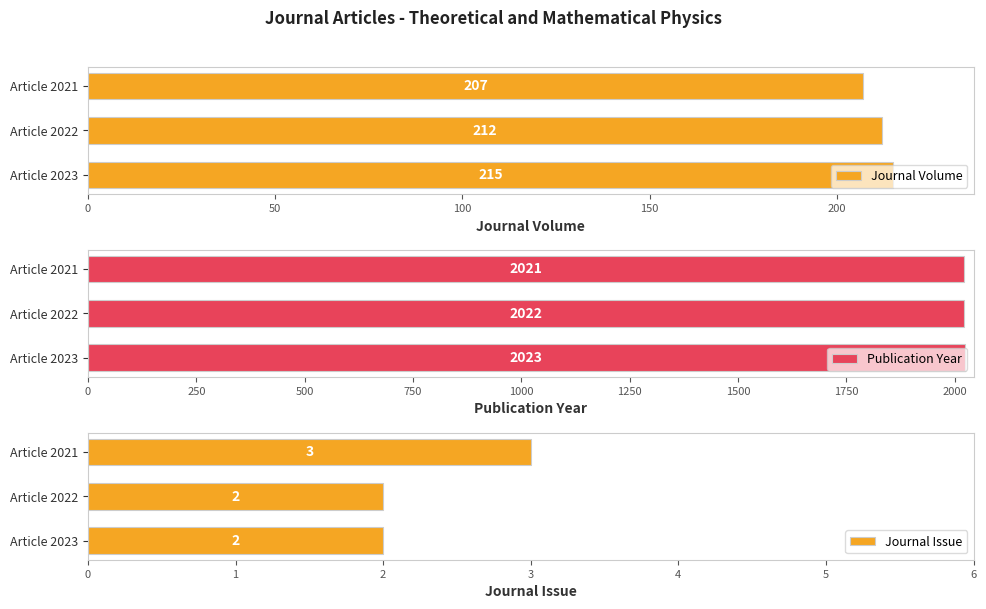

How many groups of bars are there?

3